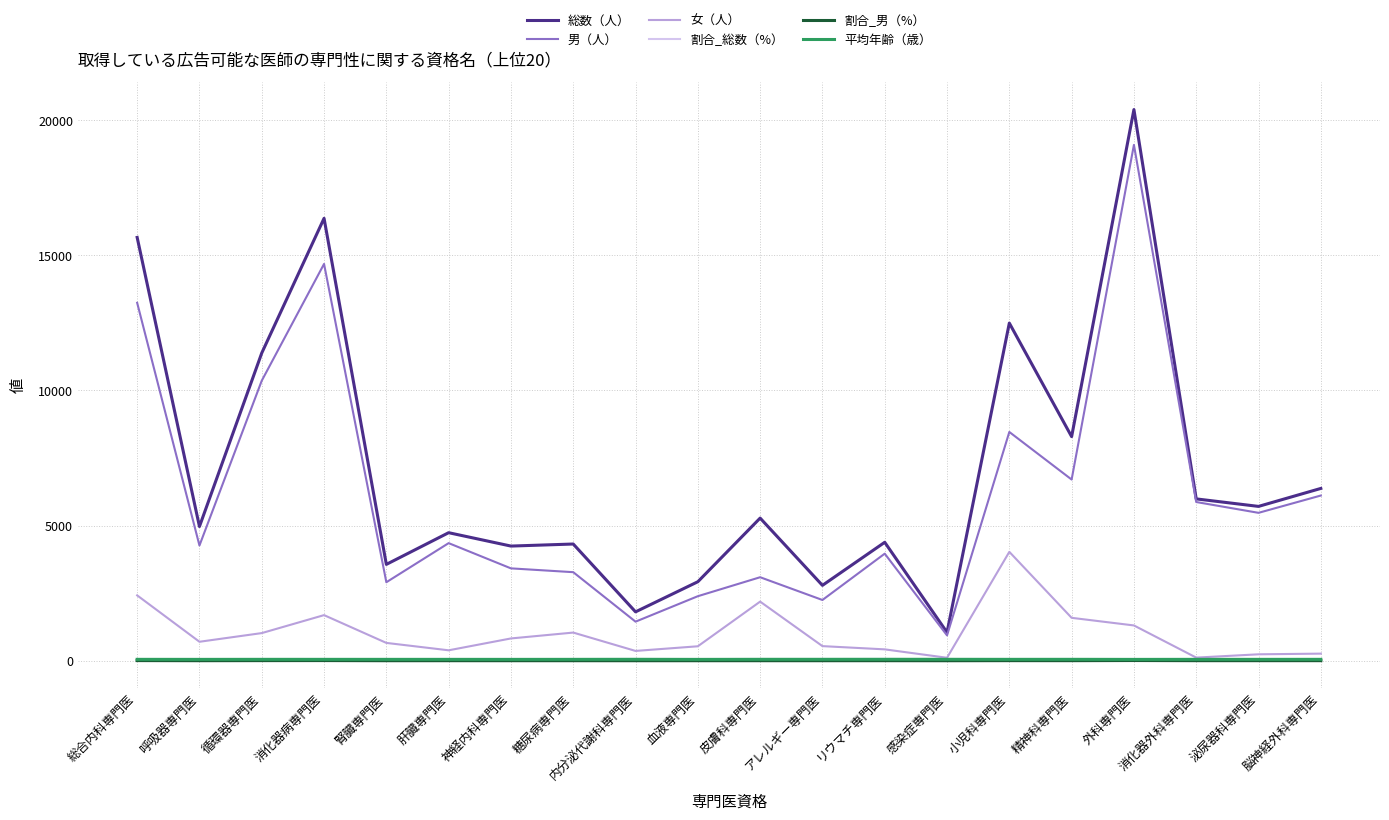

At which category is the sum across all series the highest?

外科専門医